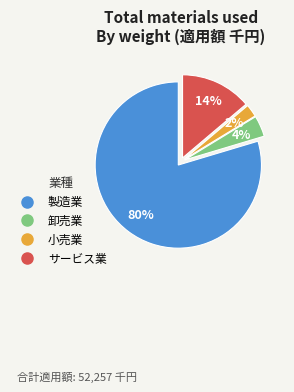

How many segments does this pie chart have?

4